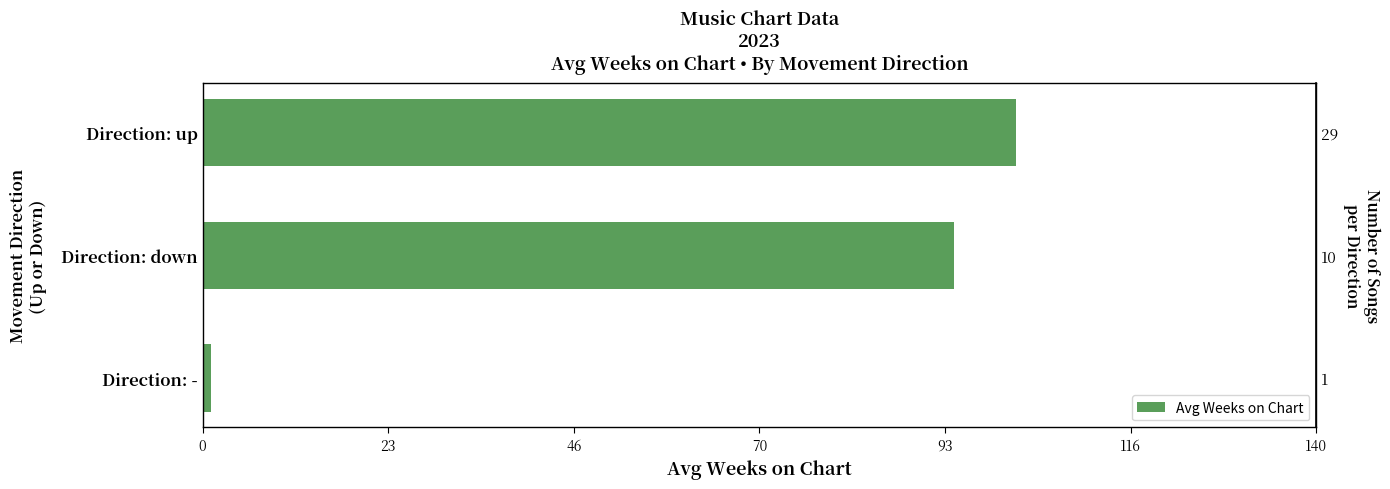

Reading left to right, transcribe all the data shown in this chart.

102.3	94.5	1.0